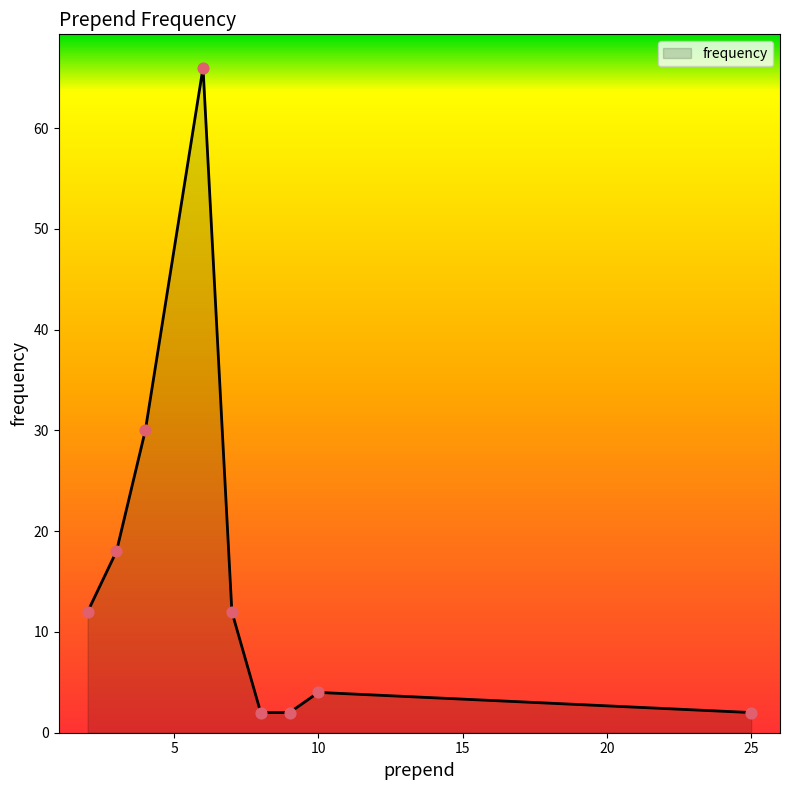

What is the maximum value shown in the chart?

66